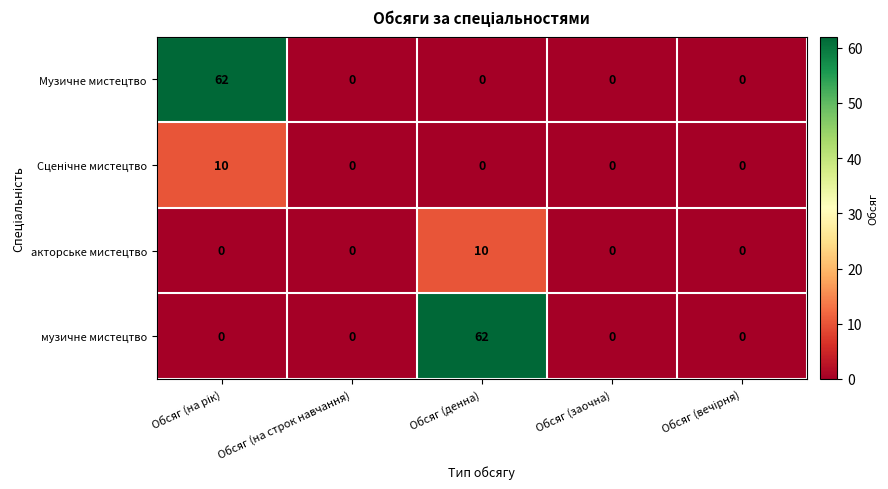

What is the total value across all series at Обсяг (денна)?

72